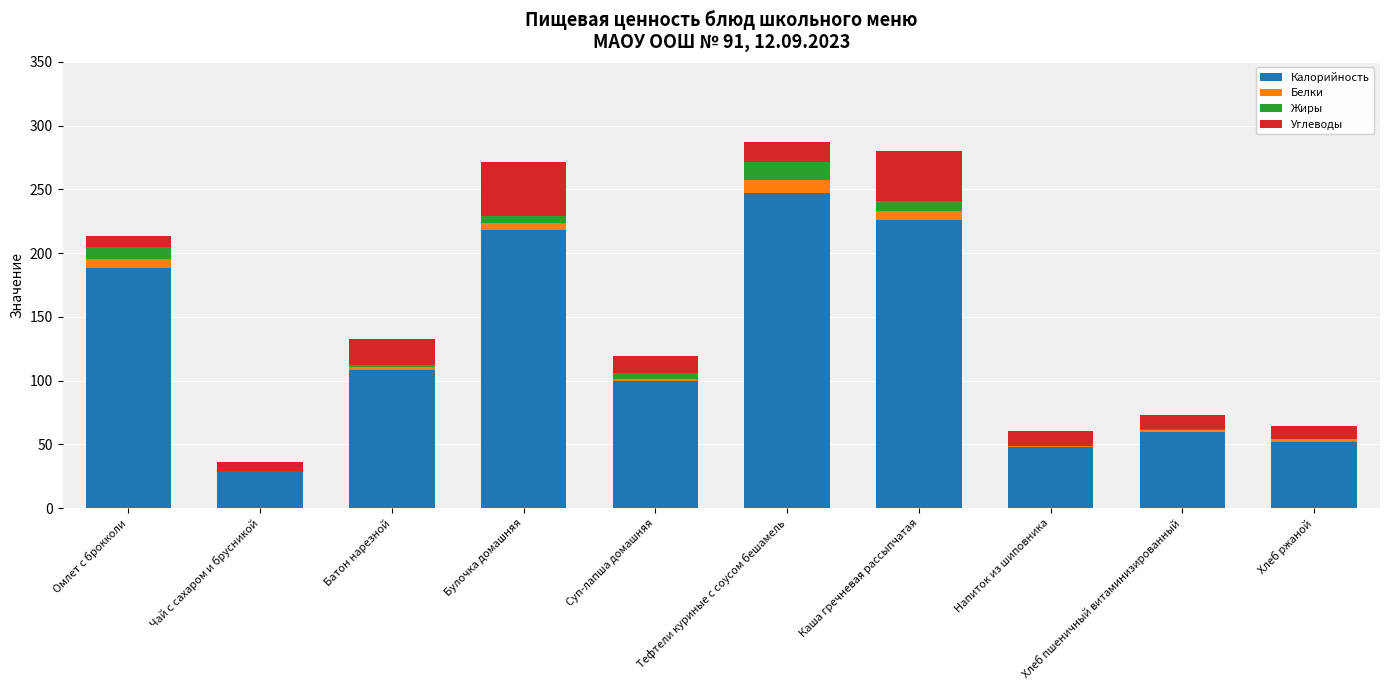

Which category has the highest value in the Калорийность series?

Тефтели куриные с соусом бешамель